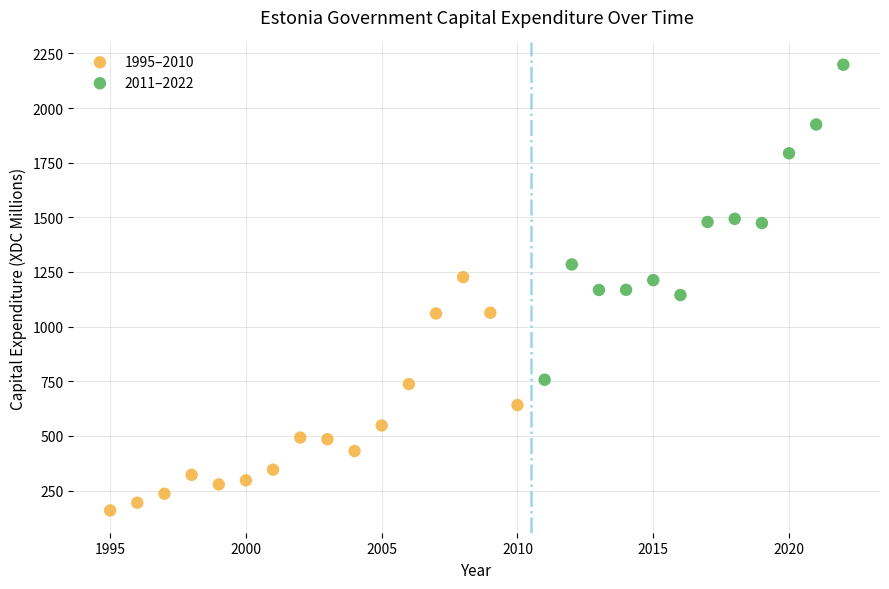

Which series contains the lowest Y value?

1995–2010